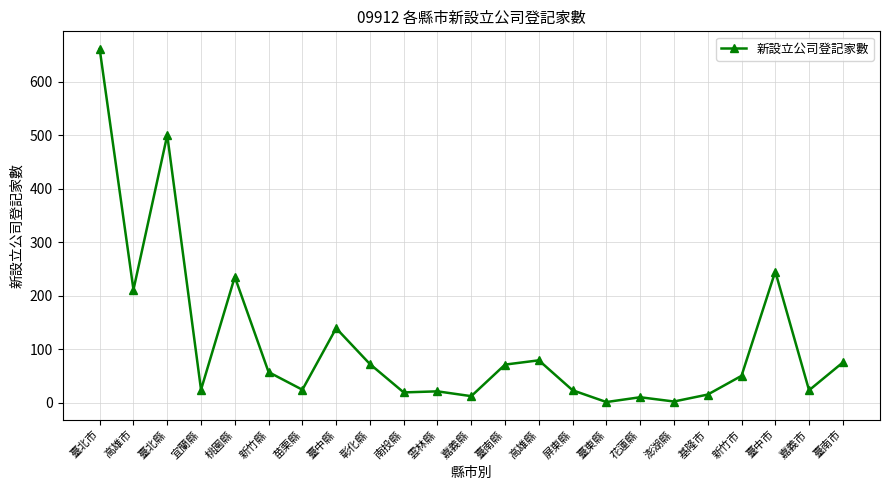

The value at 高雄市 is 211. True or false?

True